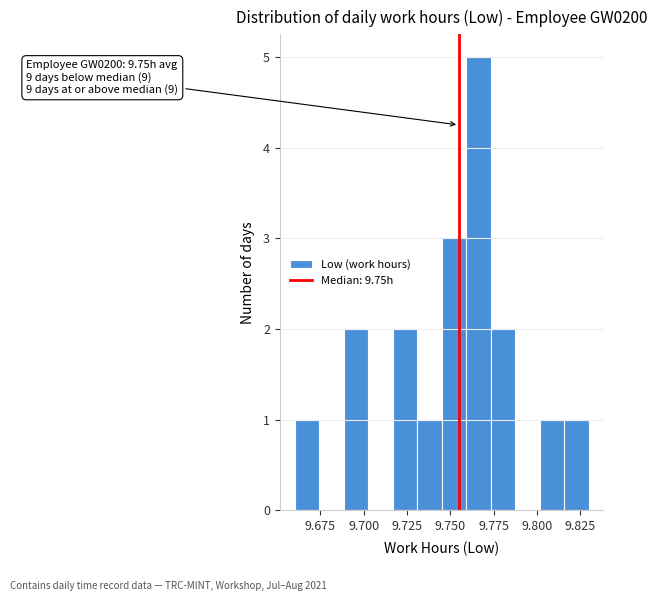

Around what value on the x-axis is the tallest bar? Give the approximate position of its centre, as read against the axis.

9.765